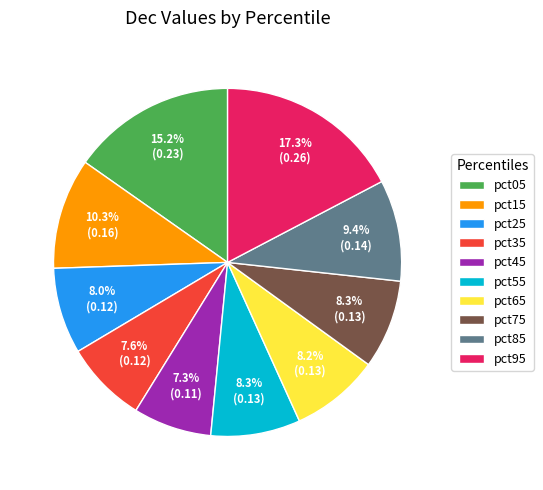

How many slices are in this pie chart?

10